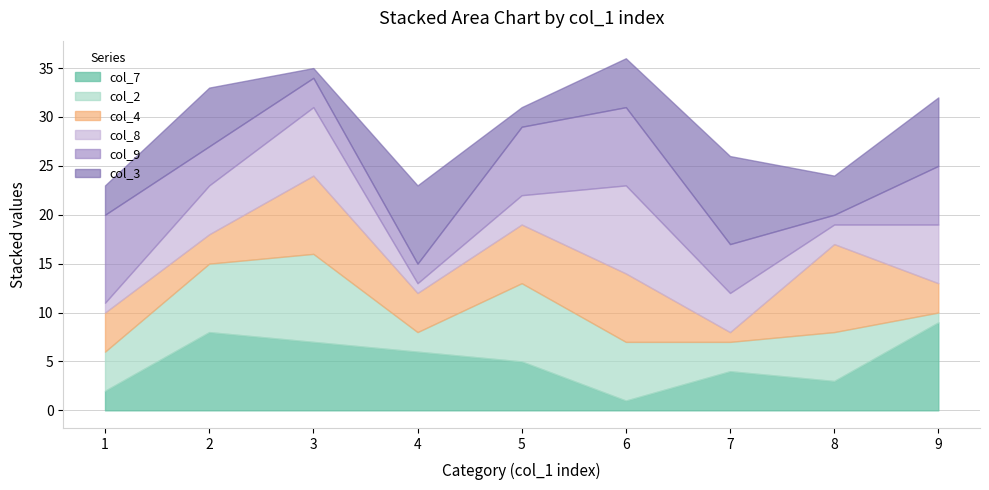

Count the col_7 values in the range 3 to 7.

5